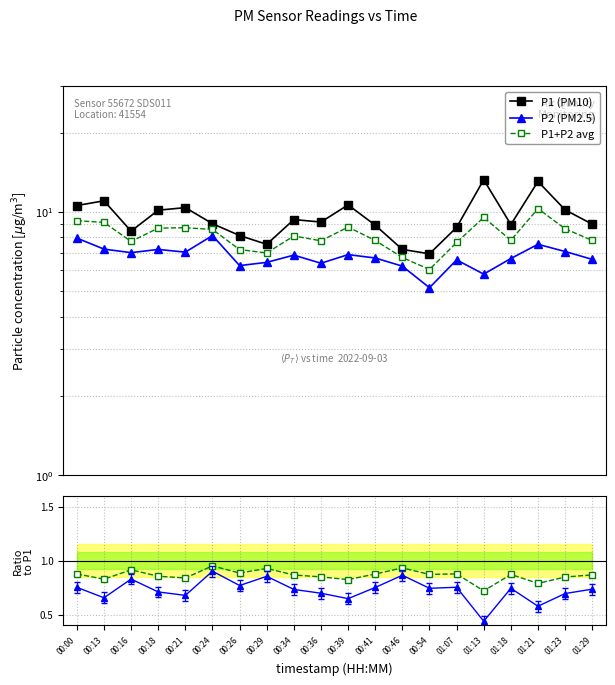

At 01:29, list the series in order from smallest to largest.

P2/P1, avg/P1, P2 (PM2.5), P1+P2 avg, P1 (PM10)